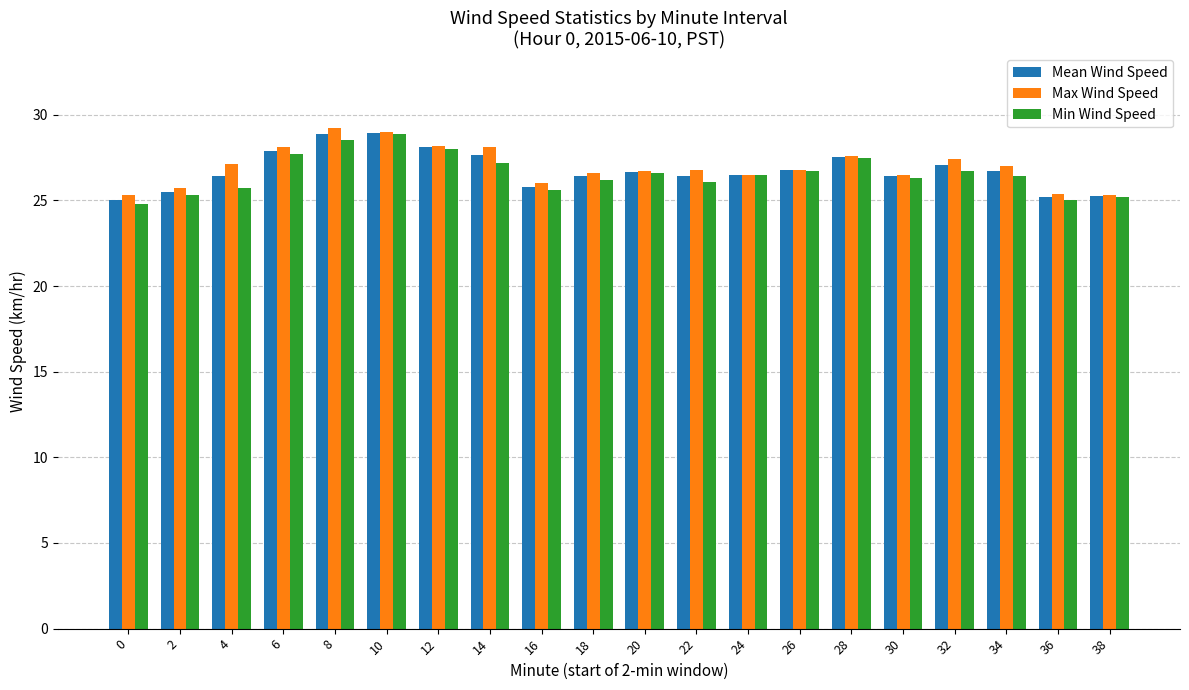

What is the difference between the Min Wind Speed values at 36 and 12?

3.0